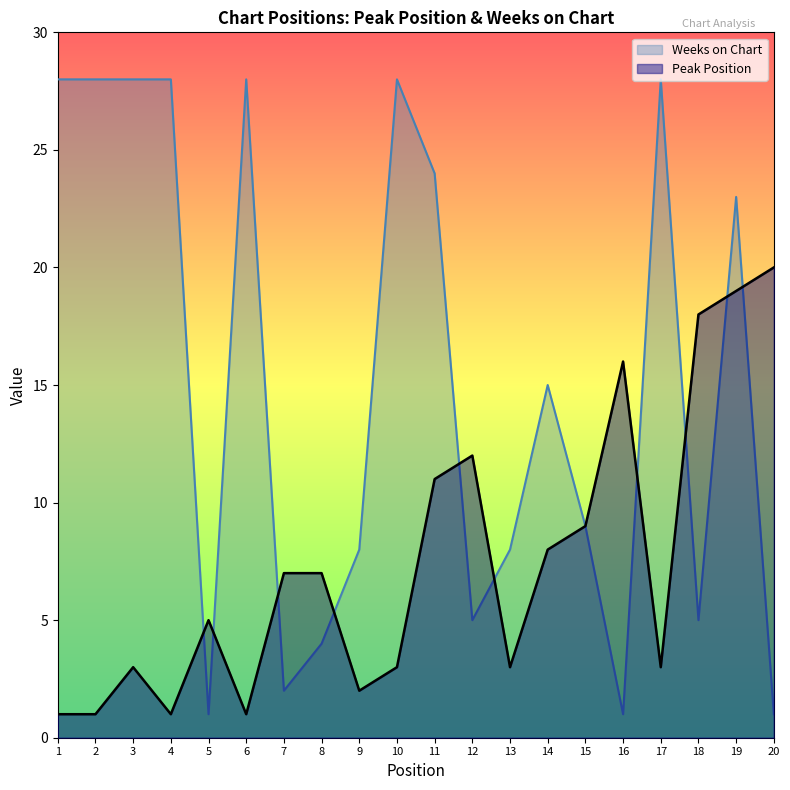

The Weeks on Chart series shows 3 at 13. True or false?

False